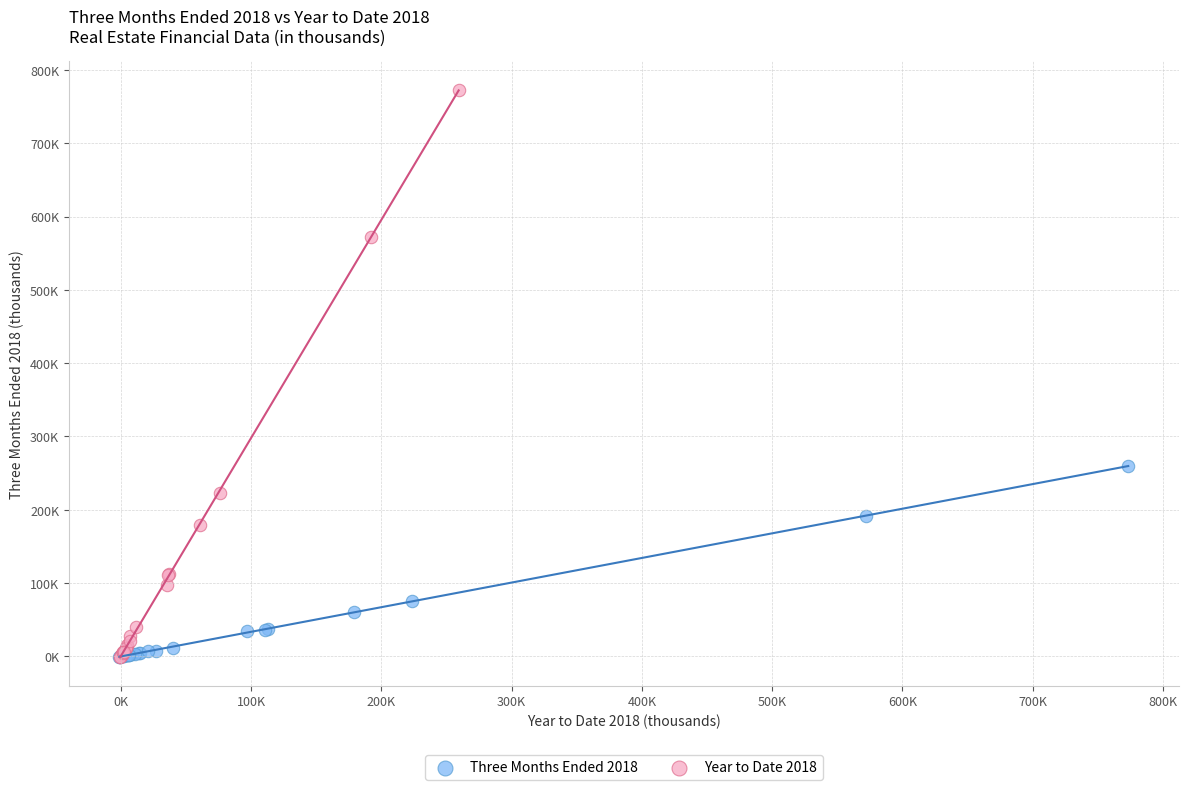

Which series reaches the maximum Y coordinate?

Year to Date 2018